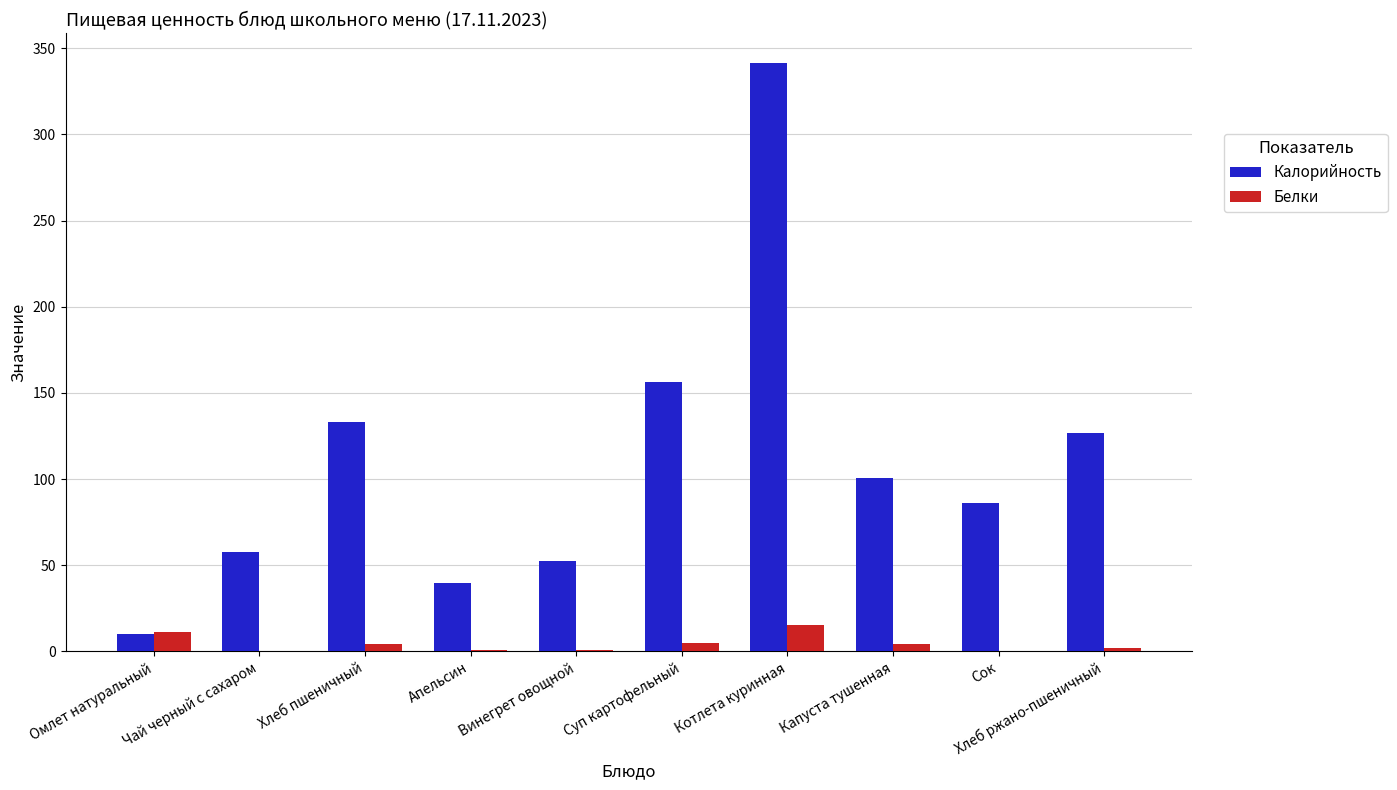

Which series changed the most between Хлеб пшеничный and Сок?

Калорийность